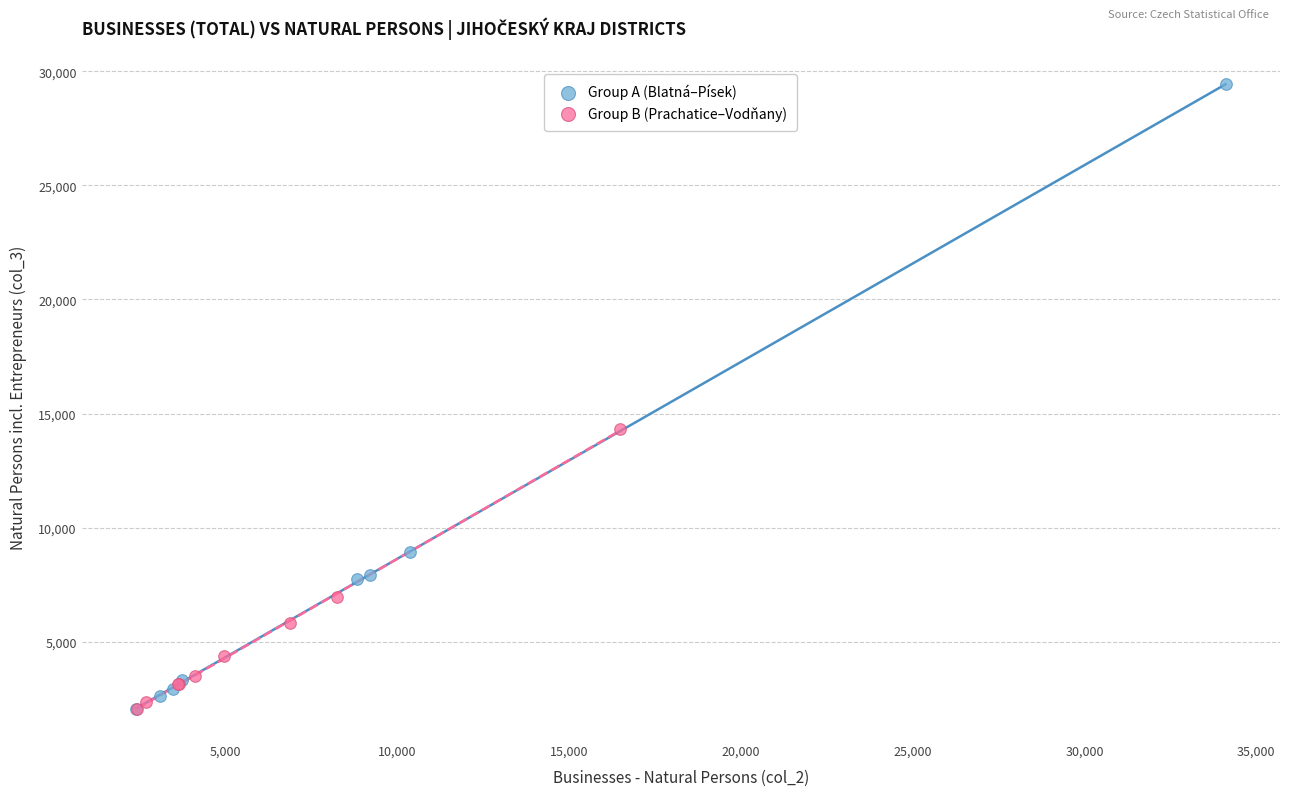

Which series has the widest spread of Y values?

Group A (Blatná–Písek)